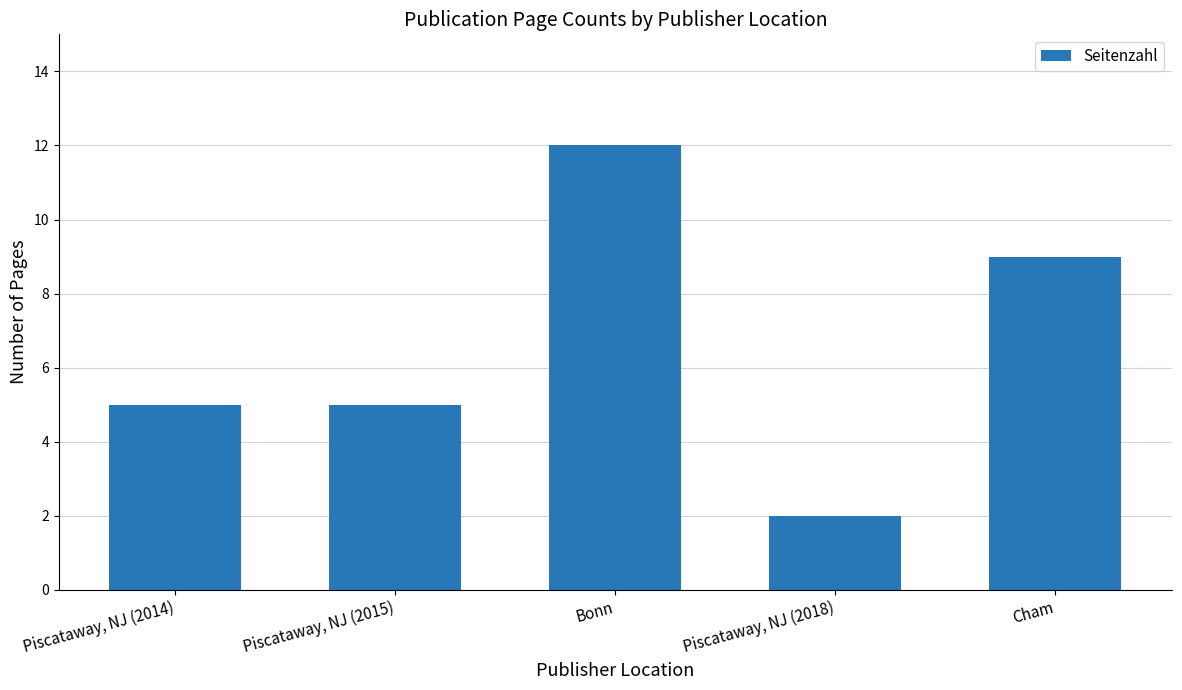

At which category does the chart reach its peak across all series?

Bonn